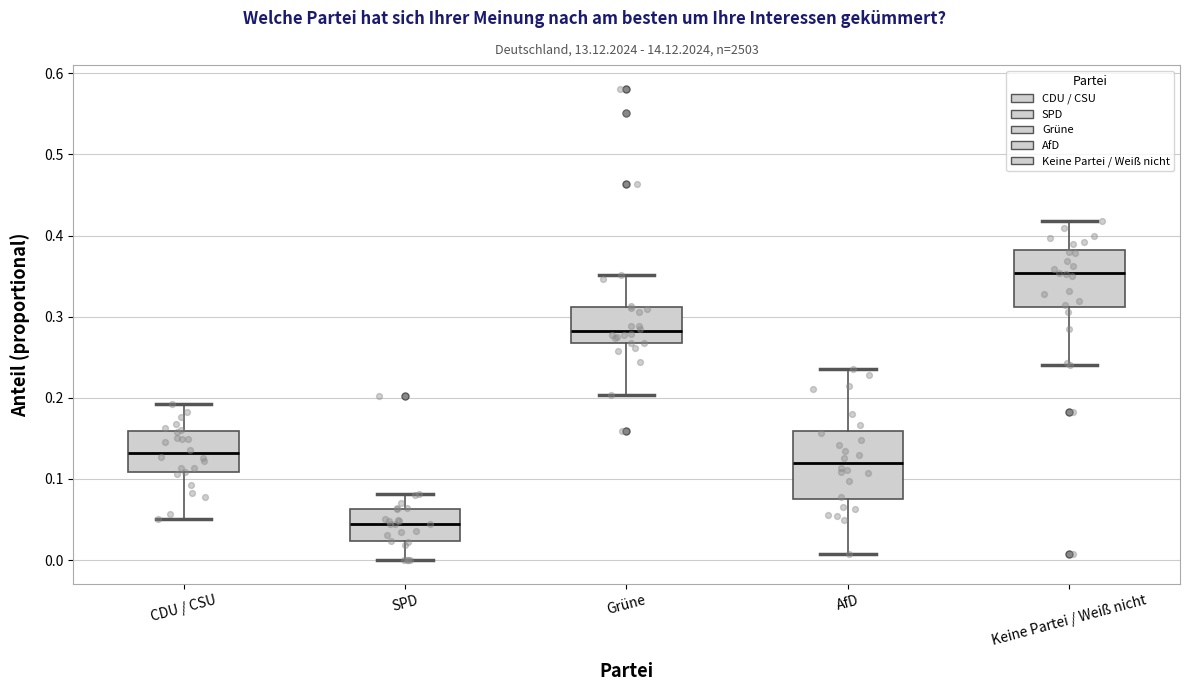

Comparing the boxes themselves (not the whiskers), which one is the tallest?

AfD